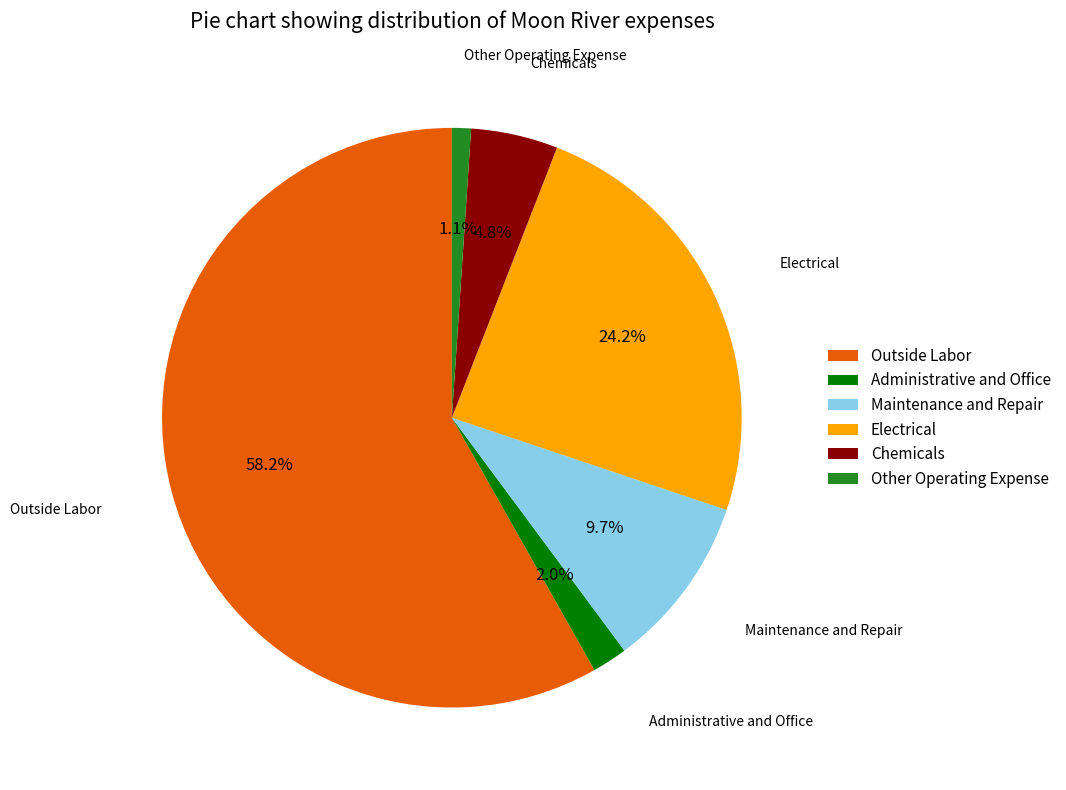

What percentage is NOT represented by Maintenance and Repair?

90.3%